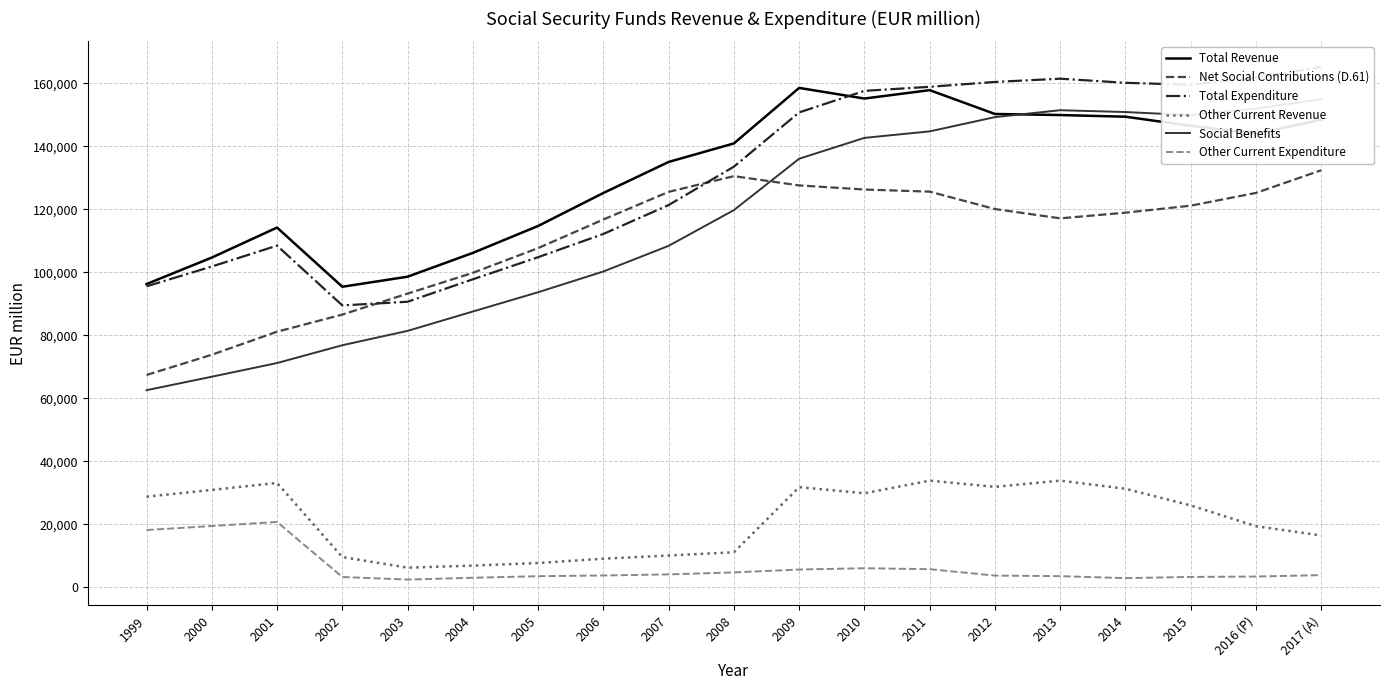

At 2006, list the series in order from largest to smallest.

Total Revenue, Net Social Contributions (D.61), Total Expenditure, Social Benefits, Other Current Revenue, Other Current Expenditure